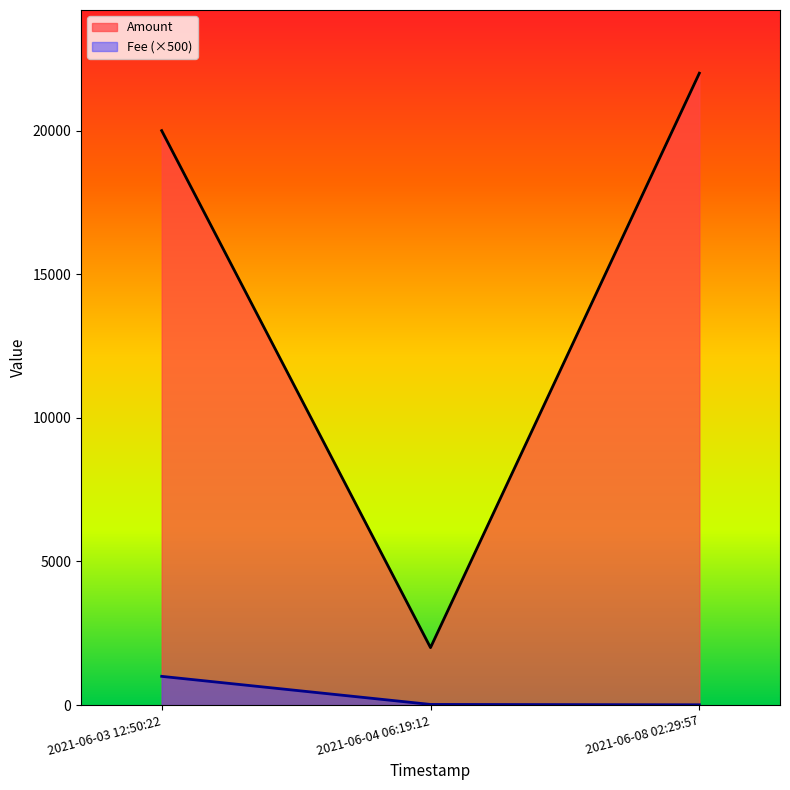

What is the highest value of the Amount series?

21998.0